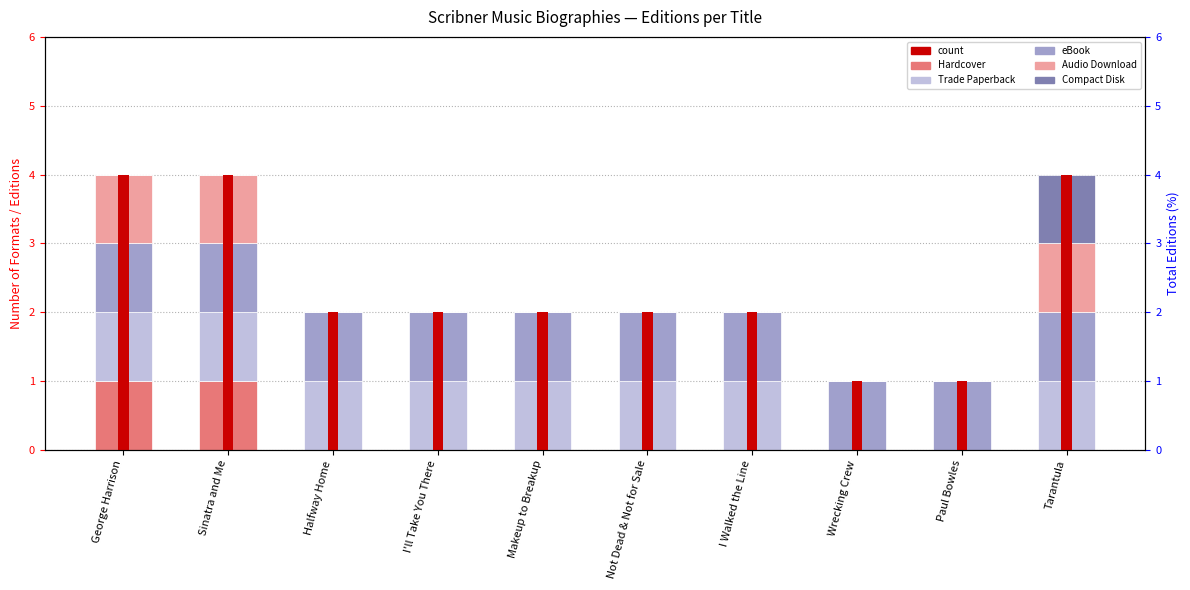

Is it true that Audio Download equals 1 at Tarantula?

True